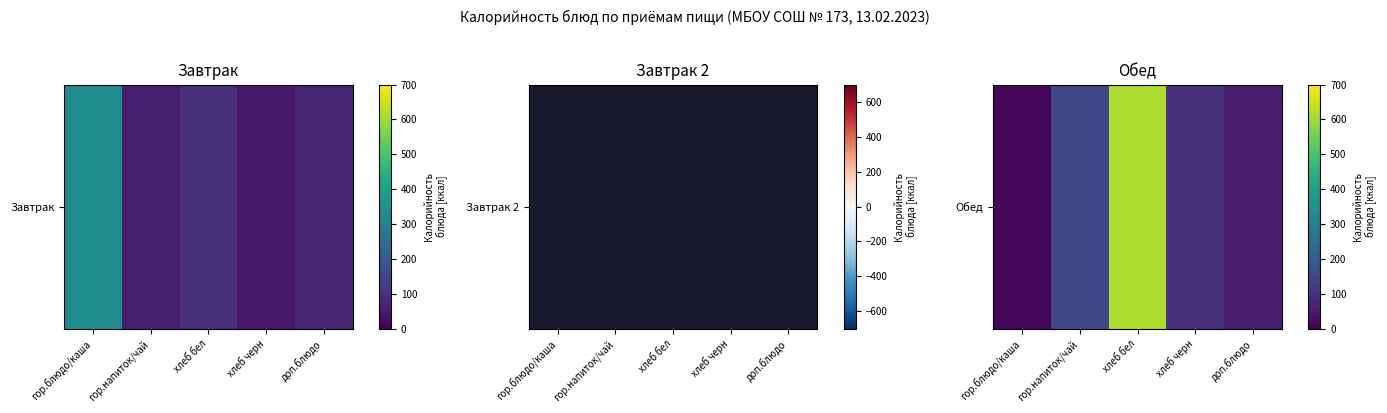

What is the smallest value displayed?

15.2